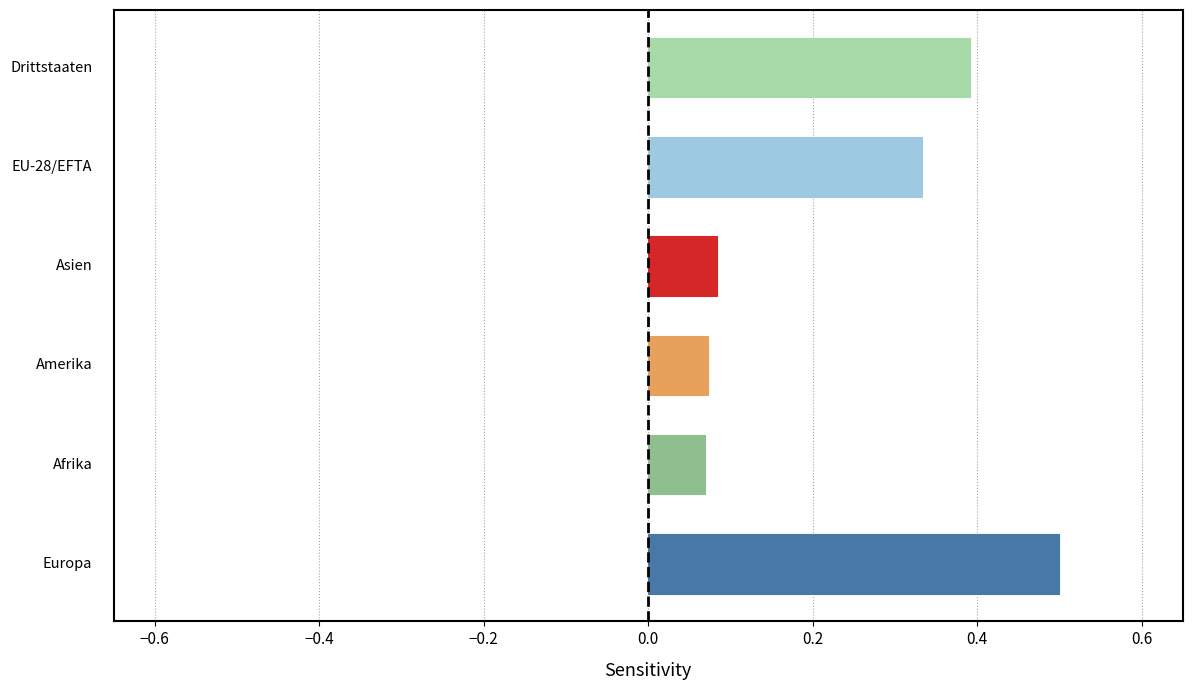

How many values are between 0 and 1?

6